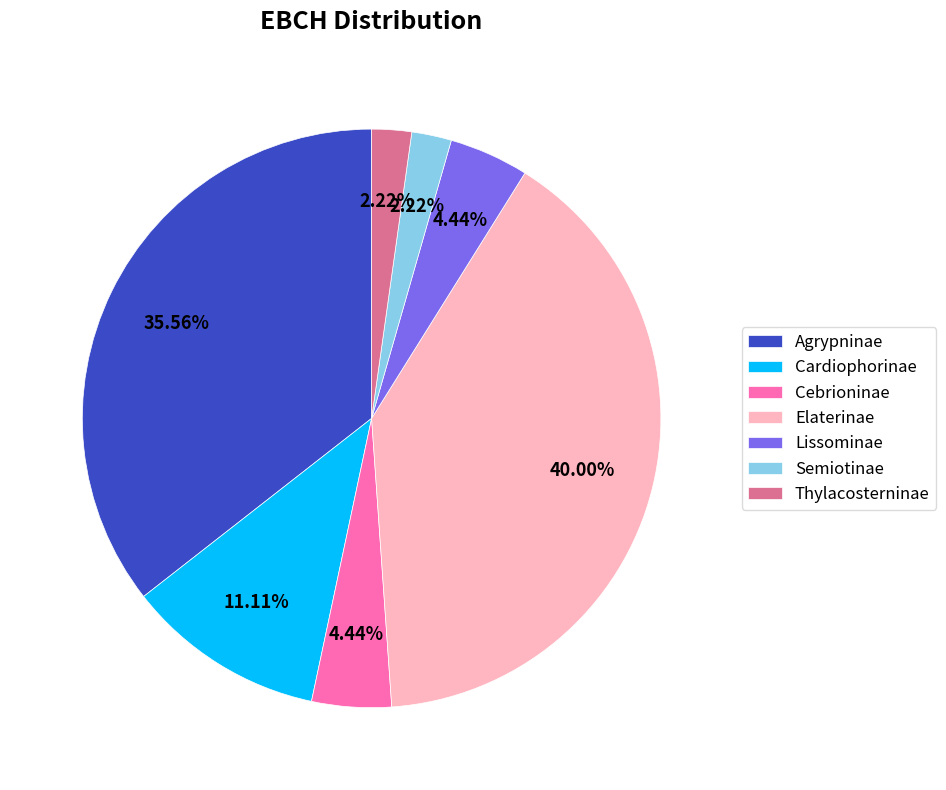

How many slices are in this pie chart?

7